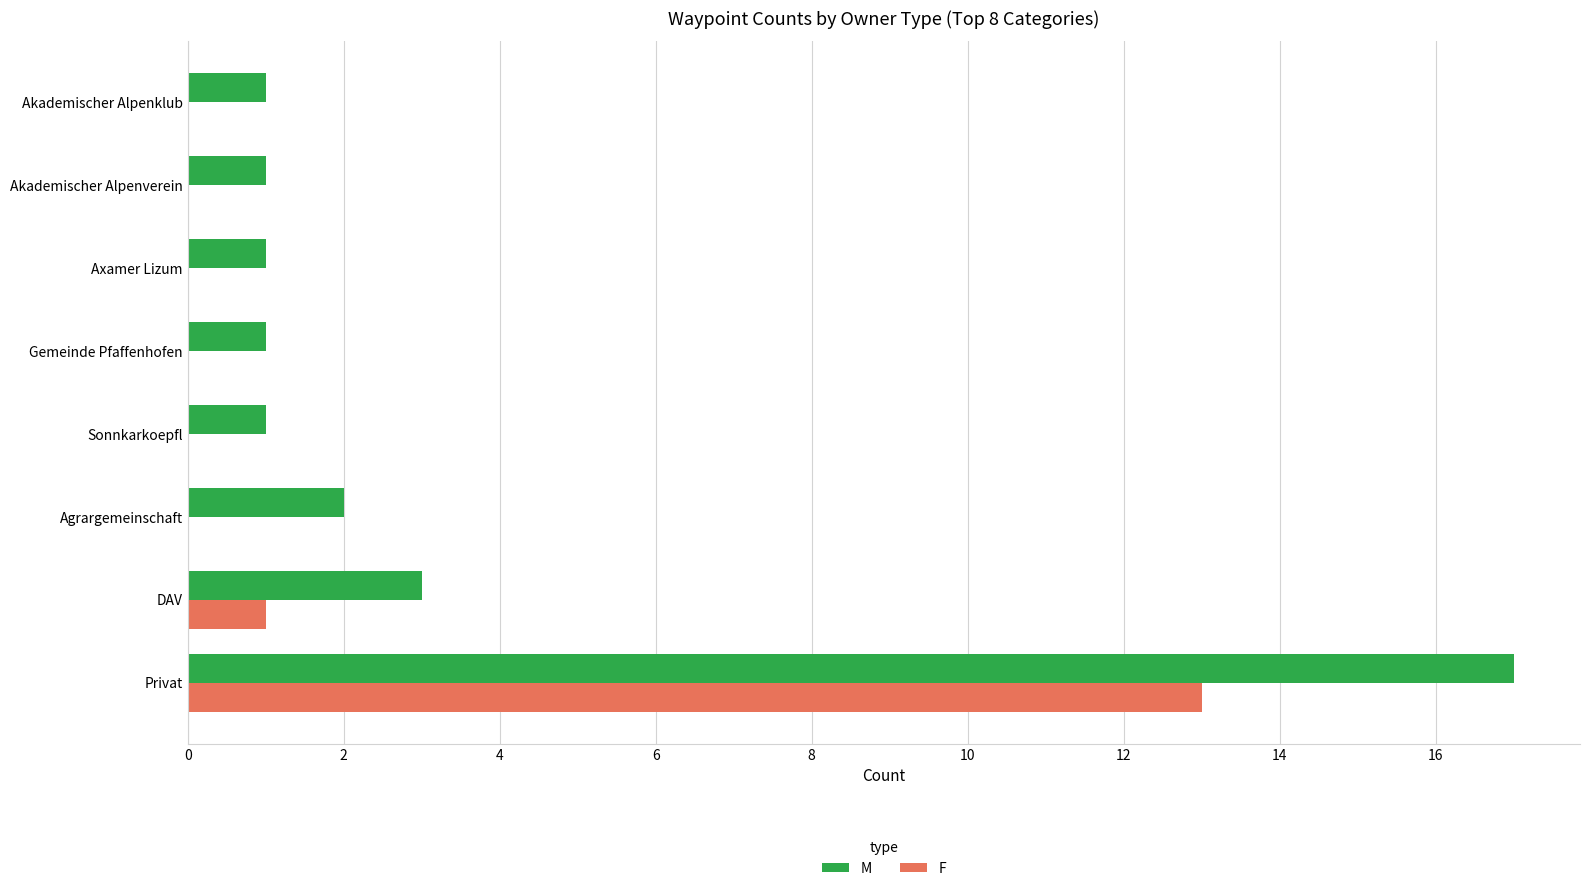

Is the value of M at DAV greater than the value of F at Gemeinde Pfaffenhofen?

Yes